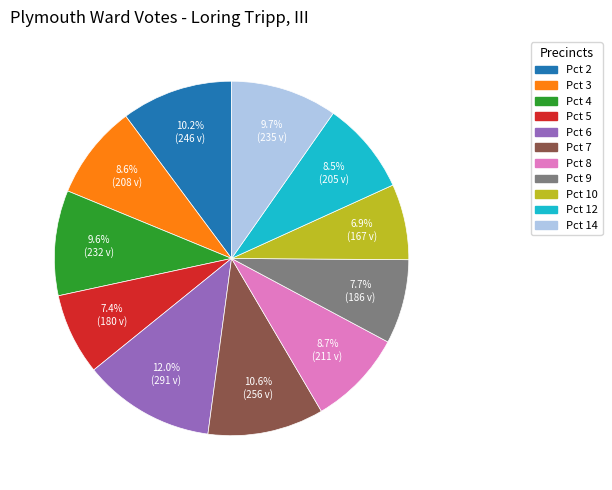

To the nearest percent, what portion does Pct 7 represent?

11%